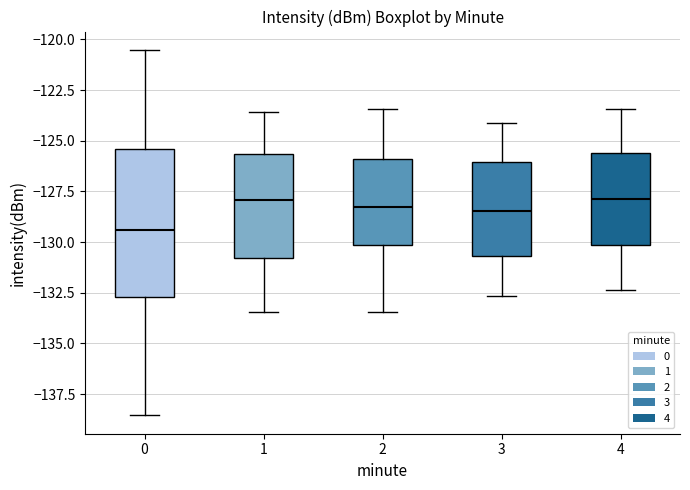

Which box has the lowest median line?

0